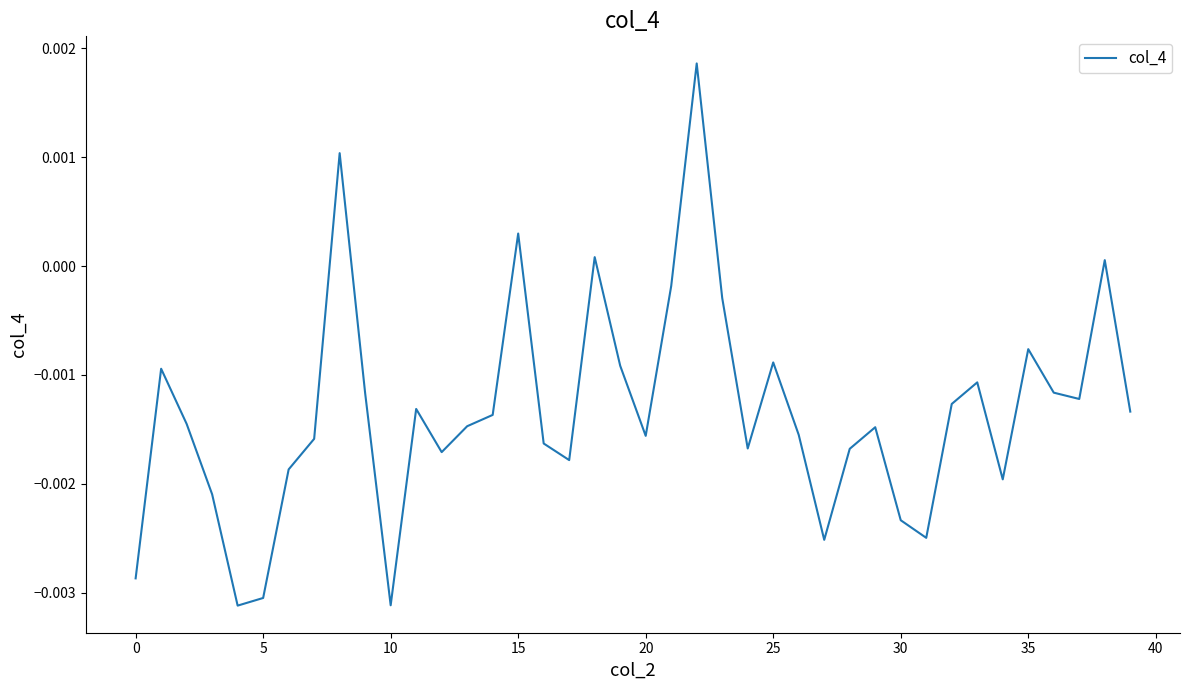

How many lines are shown in the chart?

1